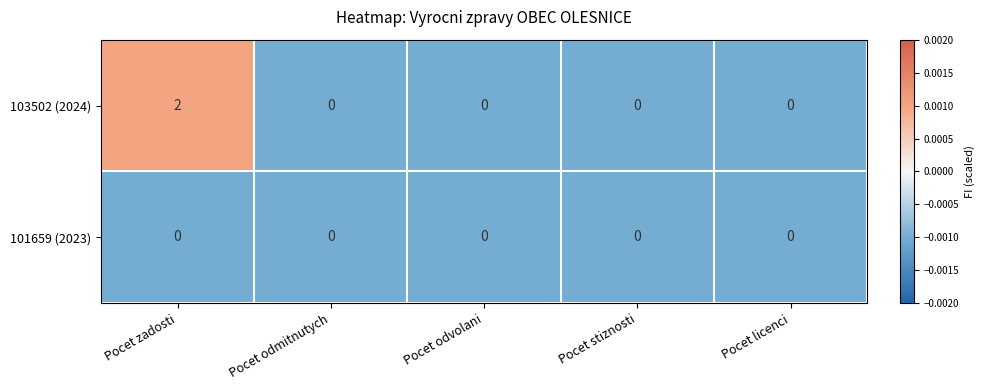

Which series has the largest total across all categories?

103502 (2024)